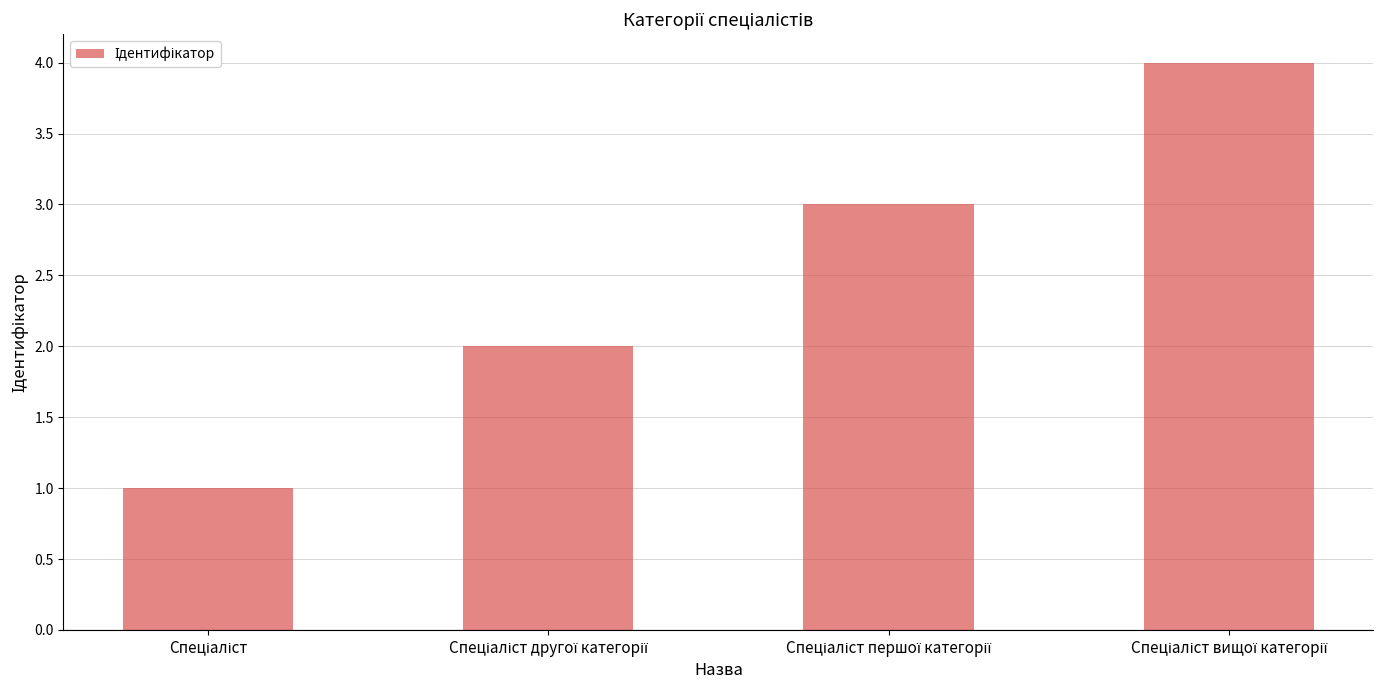

What is the maximum value shown in the chart?

4